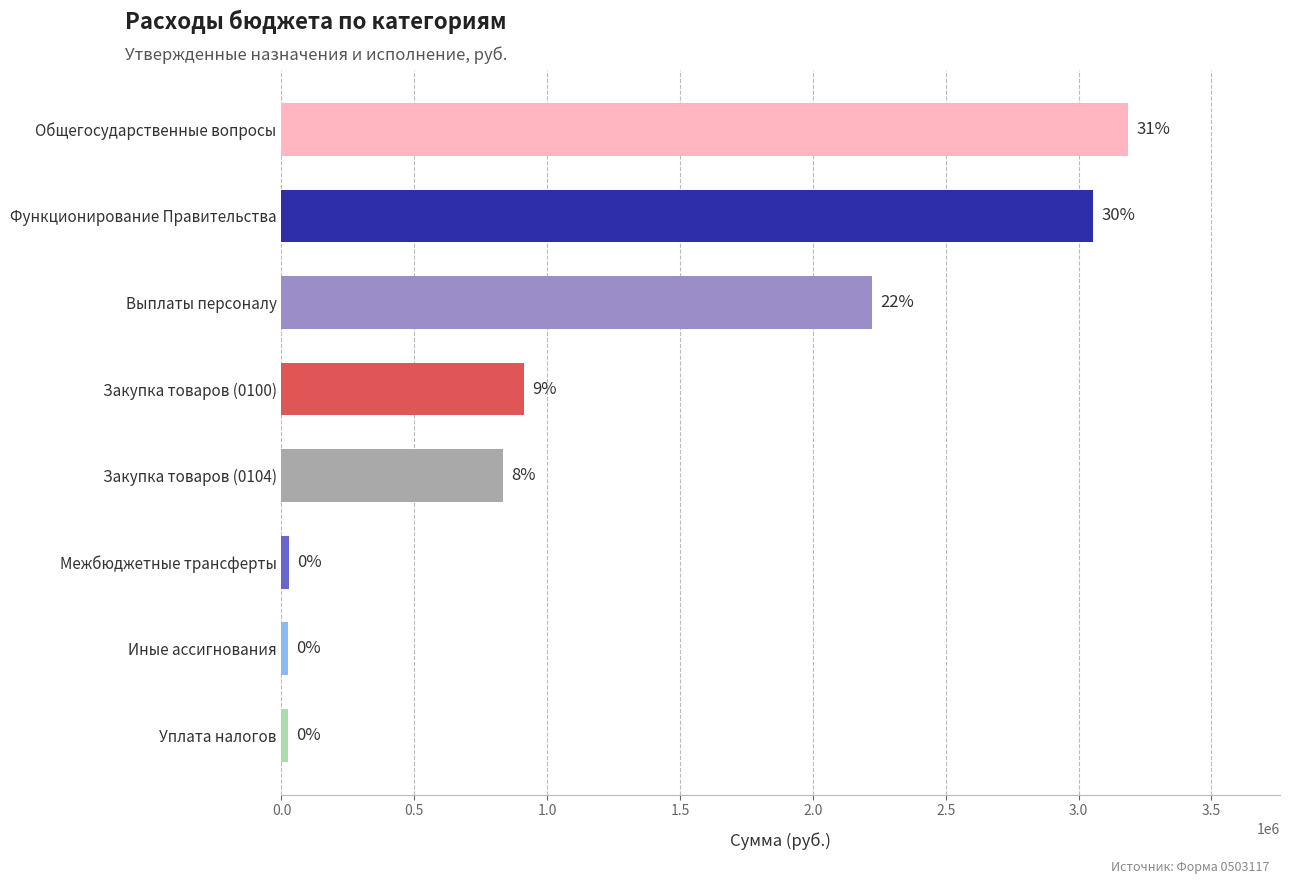

How many bars are there in total?

8